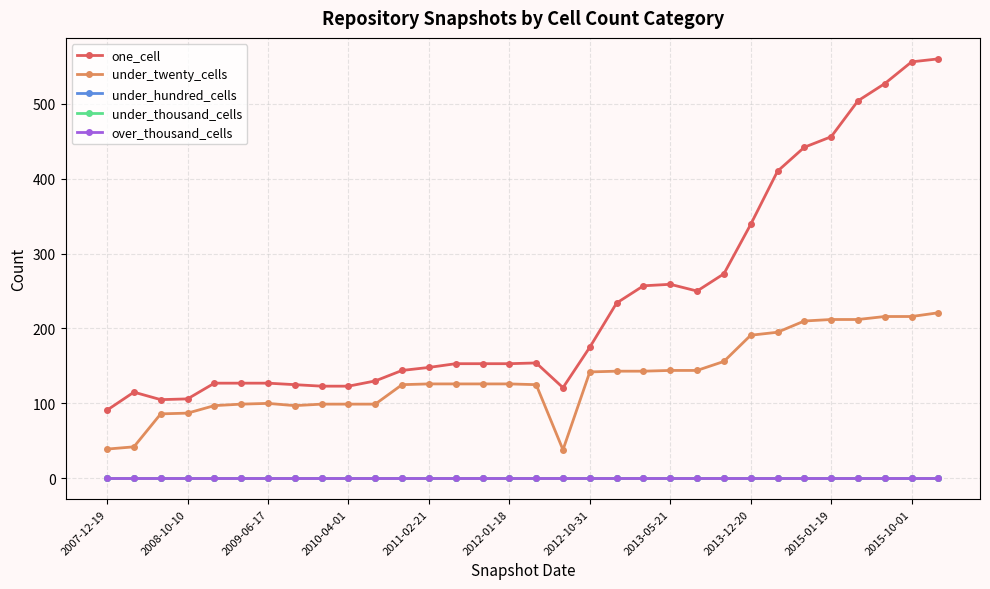

At which category is the sum across all series the highest?

31